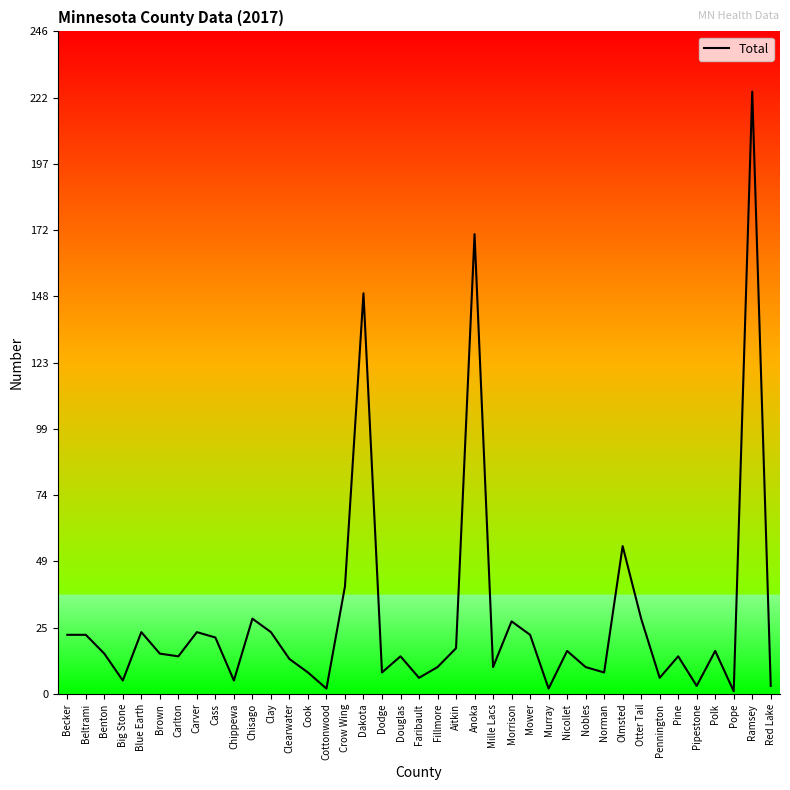

What is the approximate value at Carlton?

14